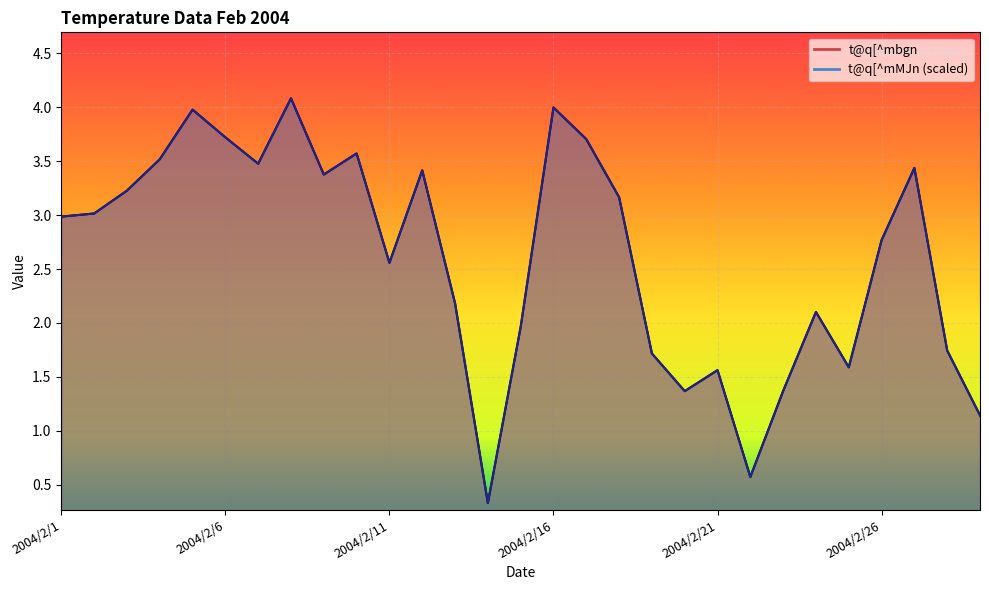

The t@q[^mbgn series shows 3.0 at 2004/2/2. True or false?

True